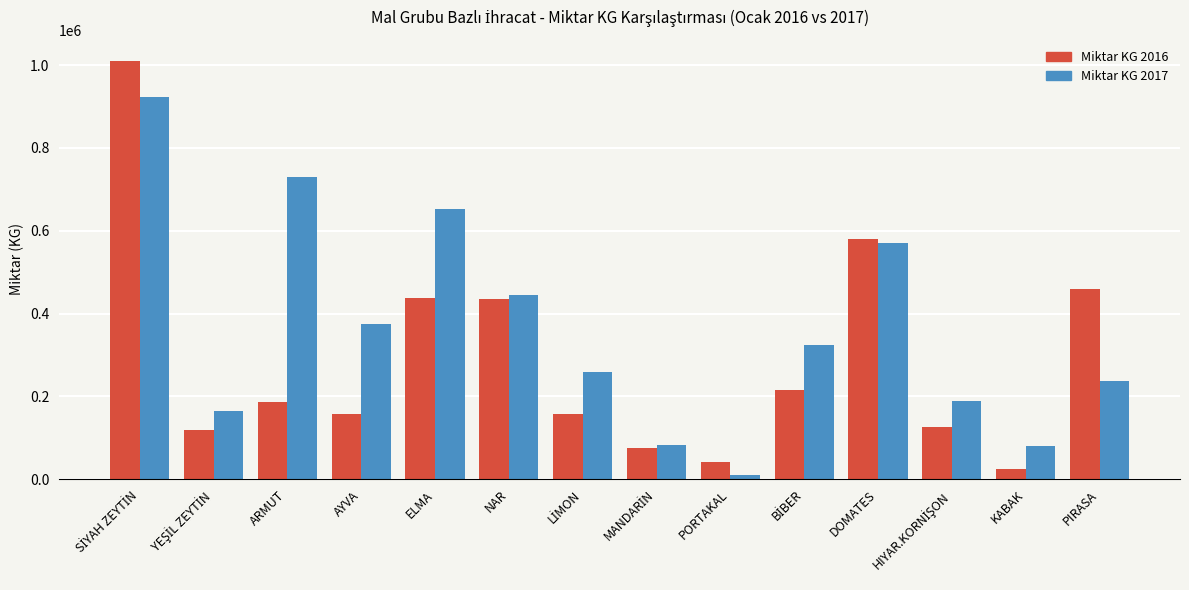

What is the value of the Miktar KG 2017 bar at the 3rd from the left?

730132.4